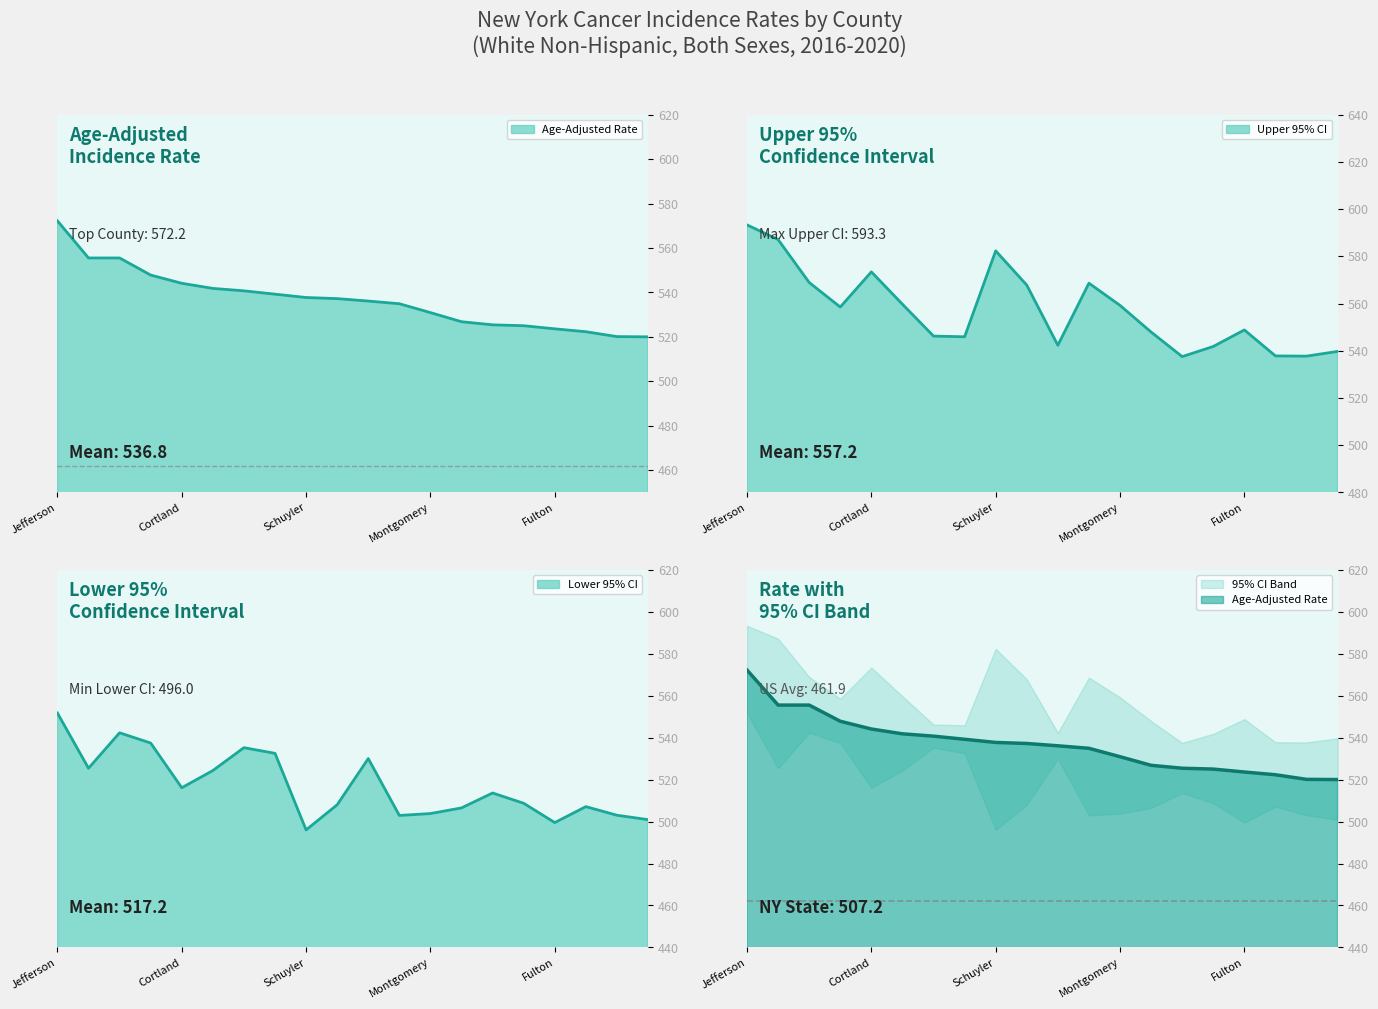

At which category does Upper 95% CI reach its first local valley?

Richmond